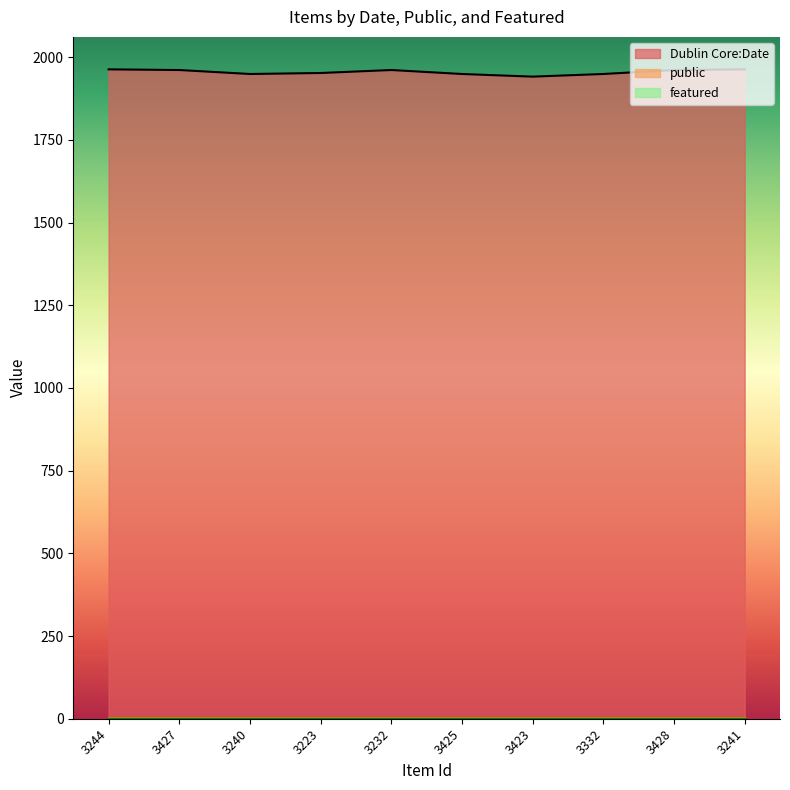

Does the chart display data point markers on the line(s)?

No